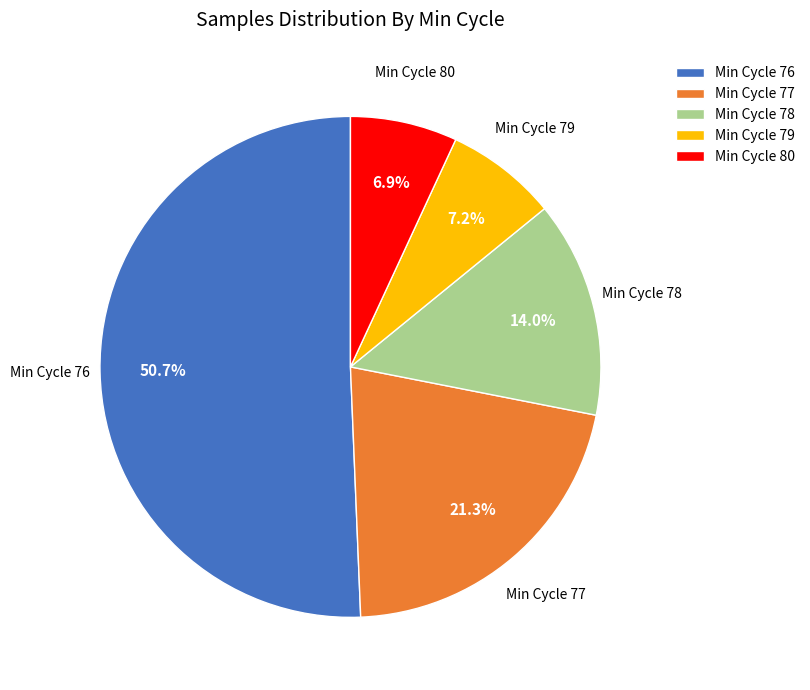

Does any single category account for the majority?

Yes